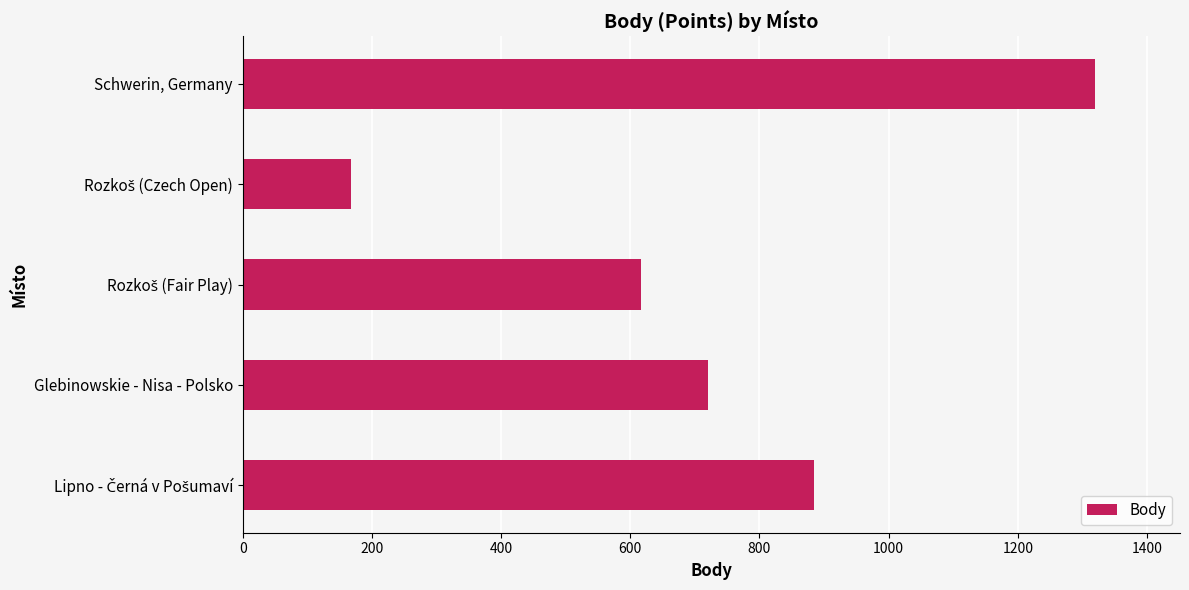

What is the greatest value displayed?

1319